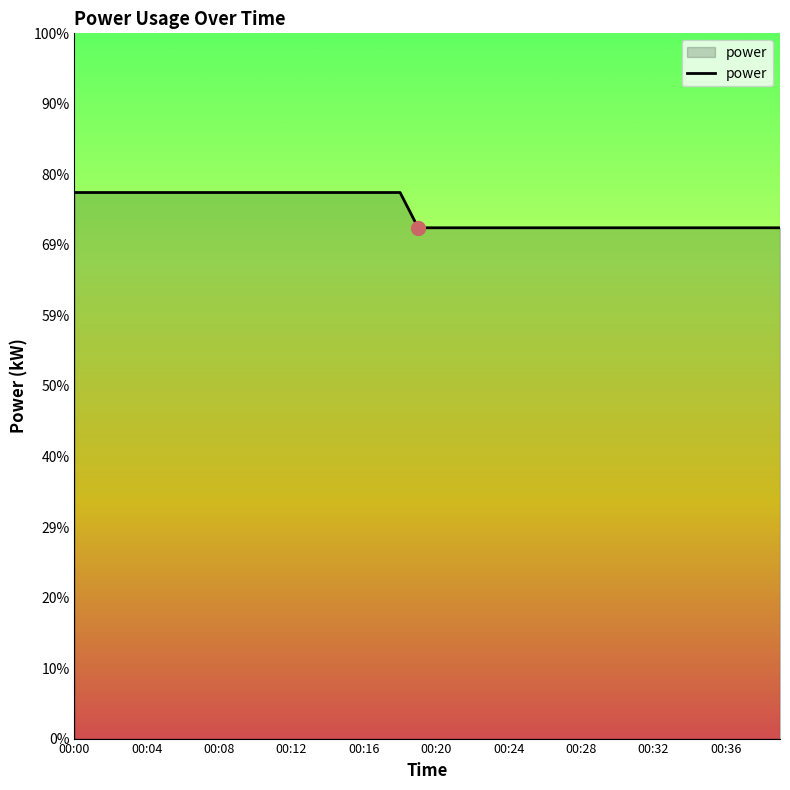

True or false: the data has more than 1 interior local peaks.

False